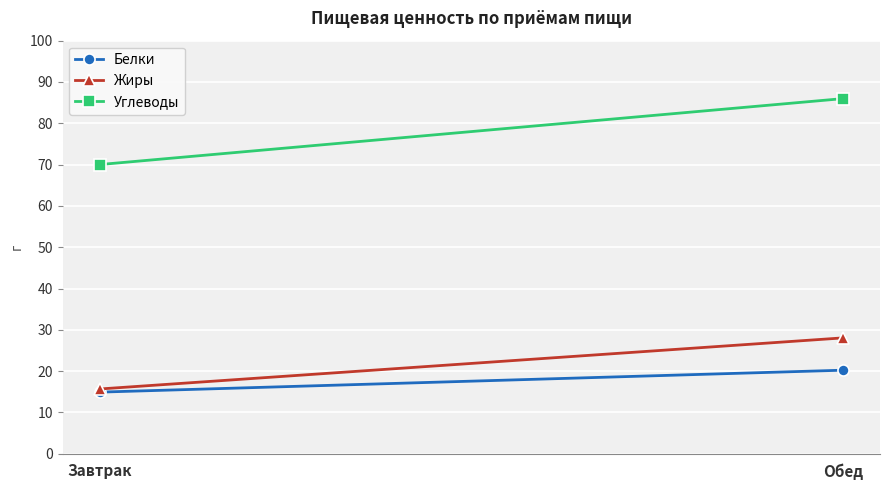

At which label does Углеводы first exceed 85?

Обед